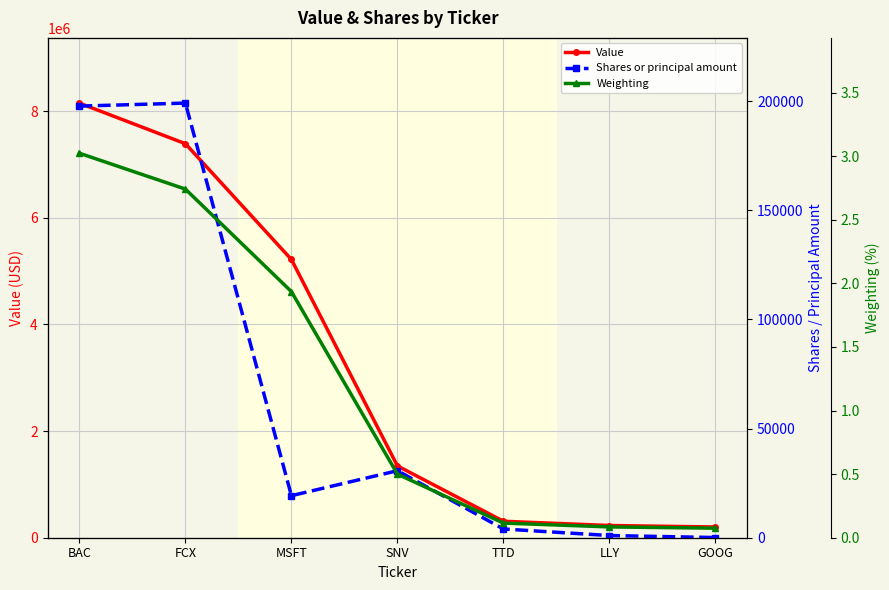

What is the value of the Weighting point at the 1st from the left?

3.0